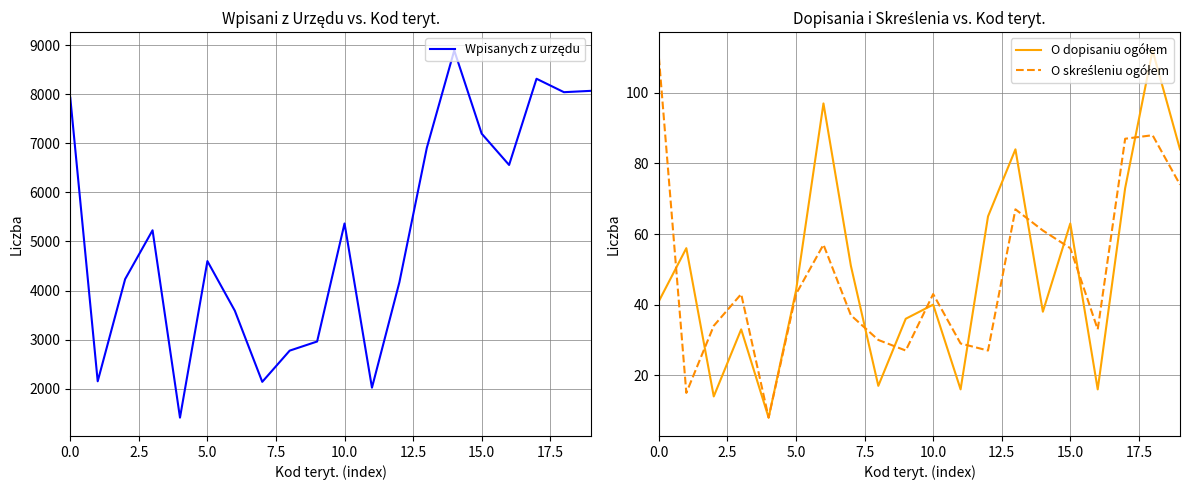

True or false: O dopisaniu ogółem has more than 2 points higher than both neighbors.

True